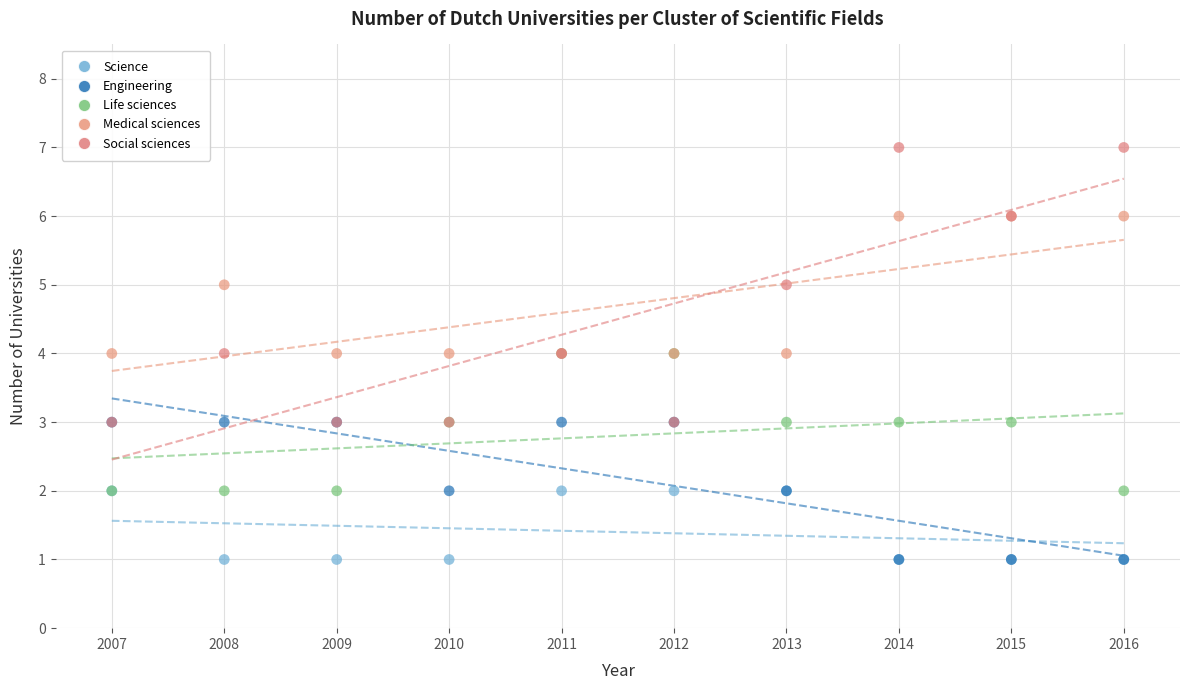

What are all the series names shown in the legend?

Science, Engineering, Life sciences, Medical sciences, Social sciences